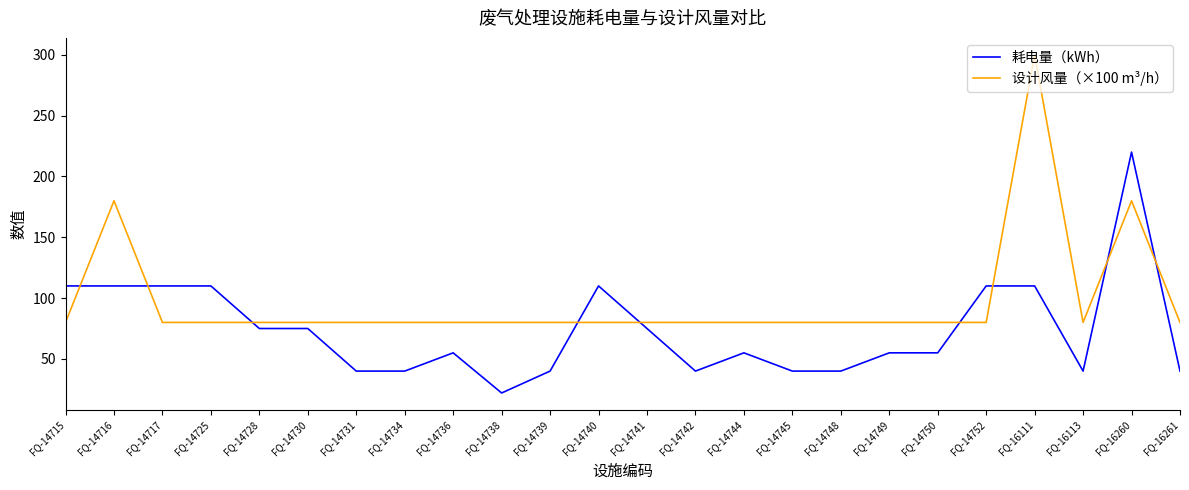

True or false: 设计风量（×100 m³/h） has a value of 80 at FQ-16113.

True